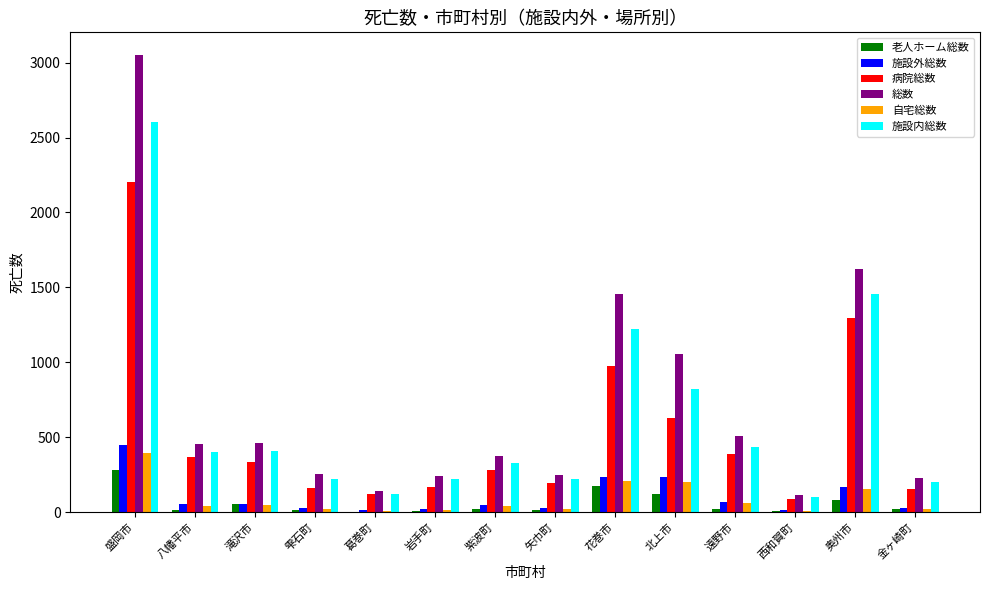

At which category does the chart reach its peak across all series?

盛岡市